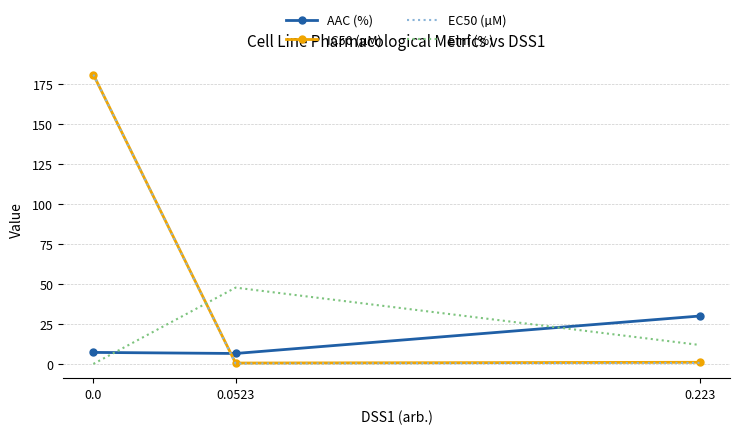

What are all the series names shown in the legend?

AAC (%), IC50 (µM), EC50 (µM), Einf (%)